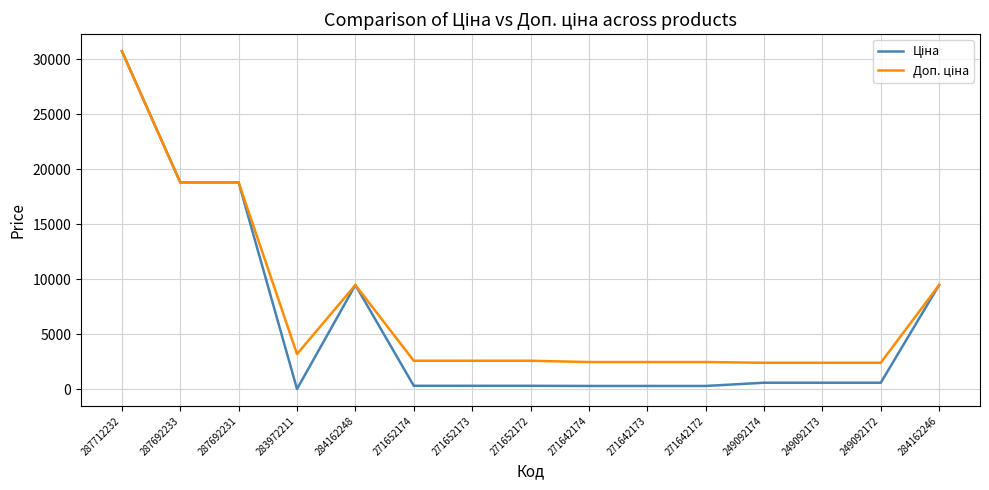

At which category is the sum across all series the highest?

287712232